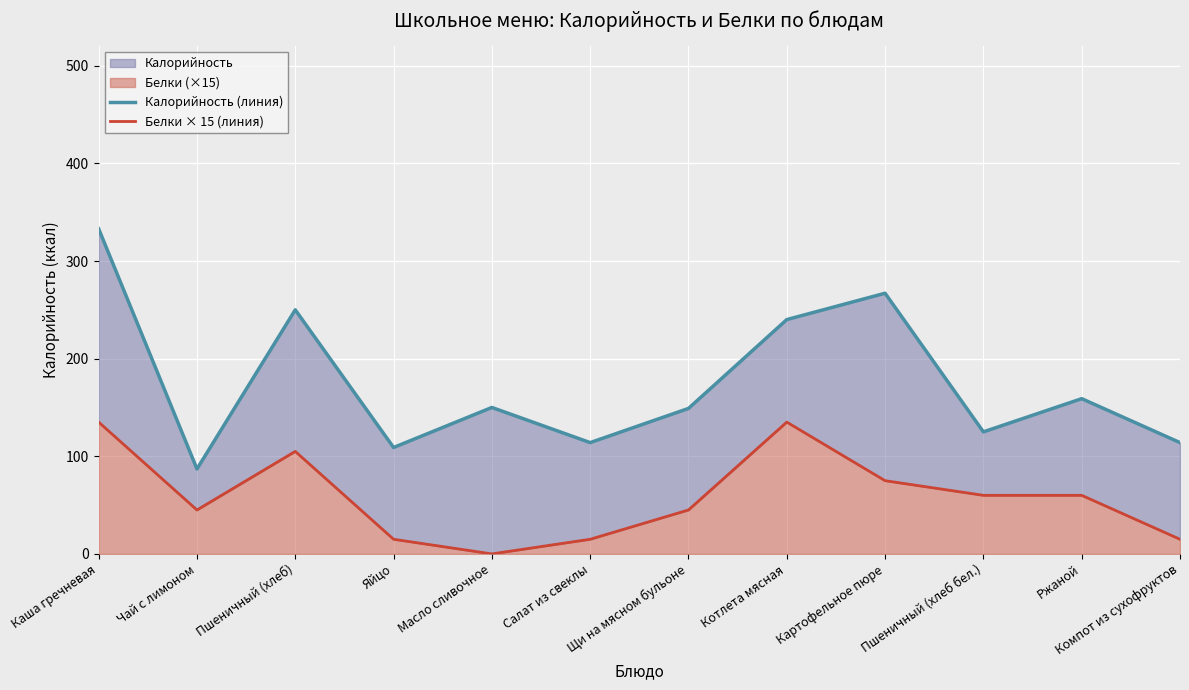

List the series in order of their overall mean, lowest first.

Белки × 15 (линия), Калорийность (линия)